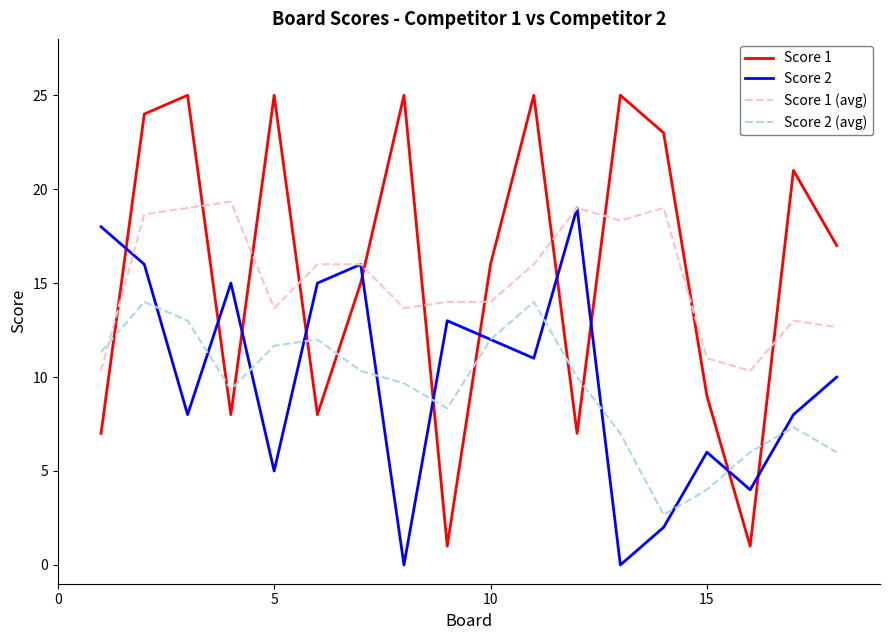

What is the greatest value displayed?

25.0